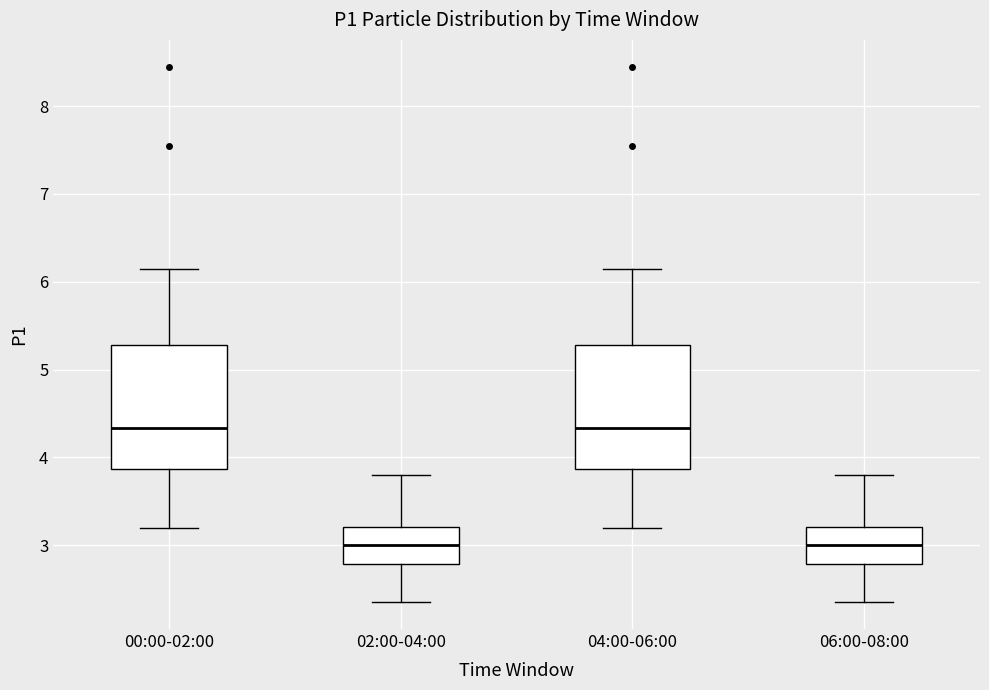

Where does the lower whisker of the box for 00:00-02:00 end on the y-axis? The values are not printed on the chart, so give them approximately, as read against the axis.

3.2